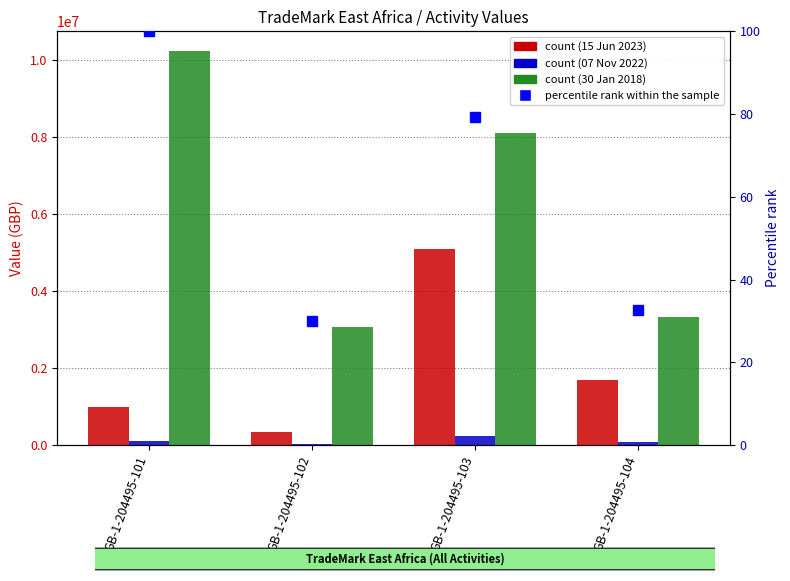

What is the spread (max minus min) of values at GB-1-204495-102?

3079145.9